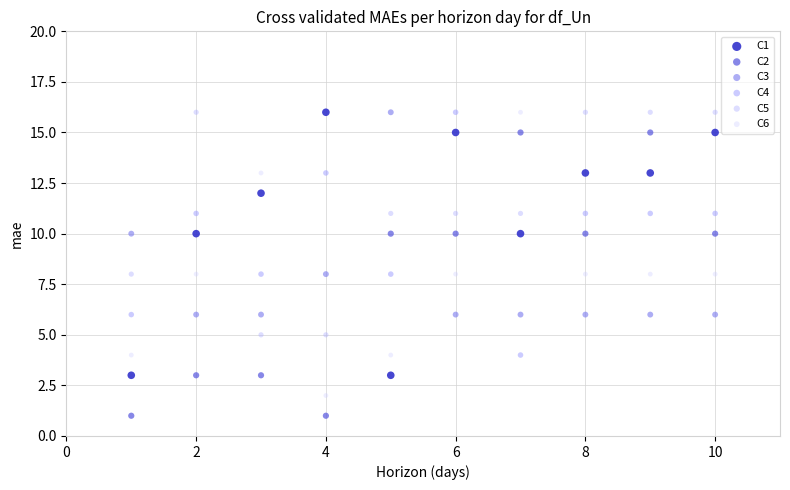

What is the X range (max minus min) for the scatter plot?

9